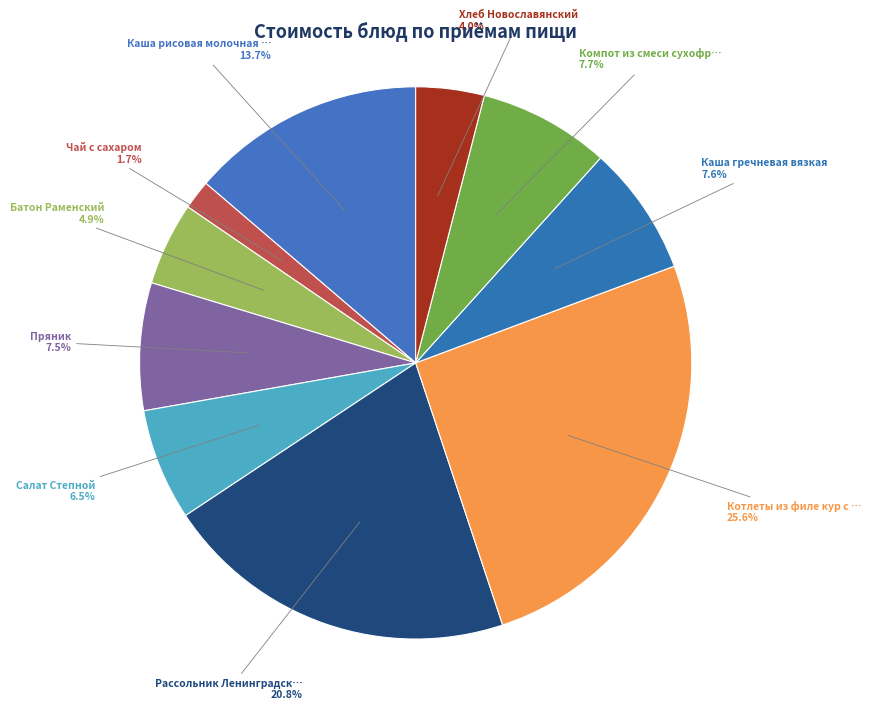

What is the ratio of the value at Батон Раменский 4.9% to the value at Компот из смеси сухофр… 7.7%?

0.6